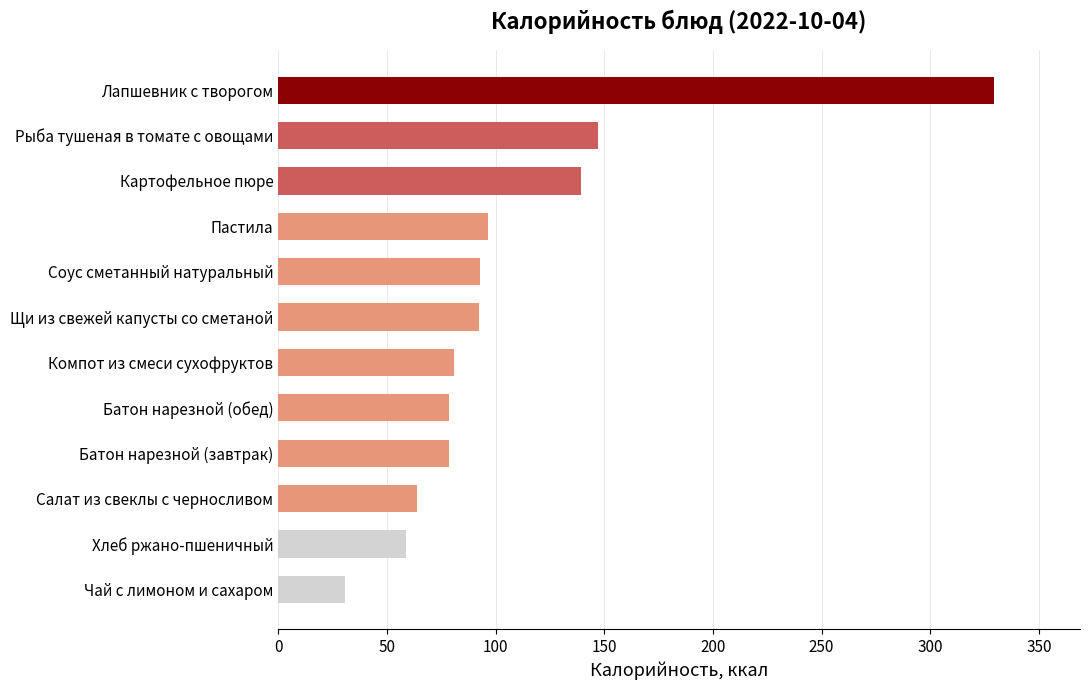

What is the sum of the values at Компот из смеси сухофруктов and Щи из свежей капусты со сметаной?

173.2